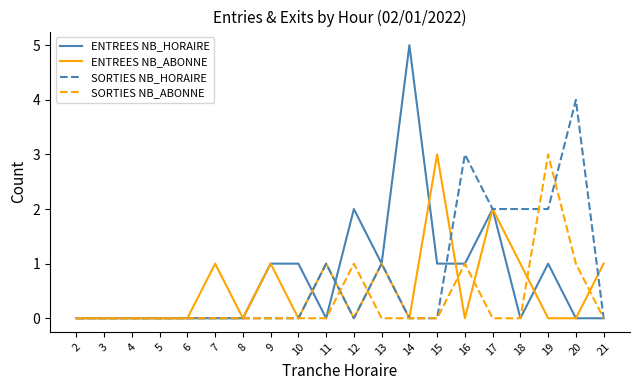

Read the ENTREES NB_ABONNE value at 9.

1